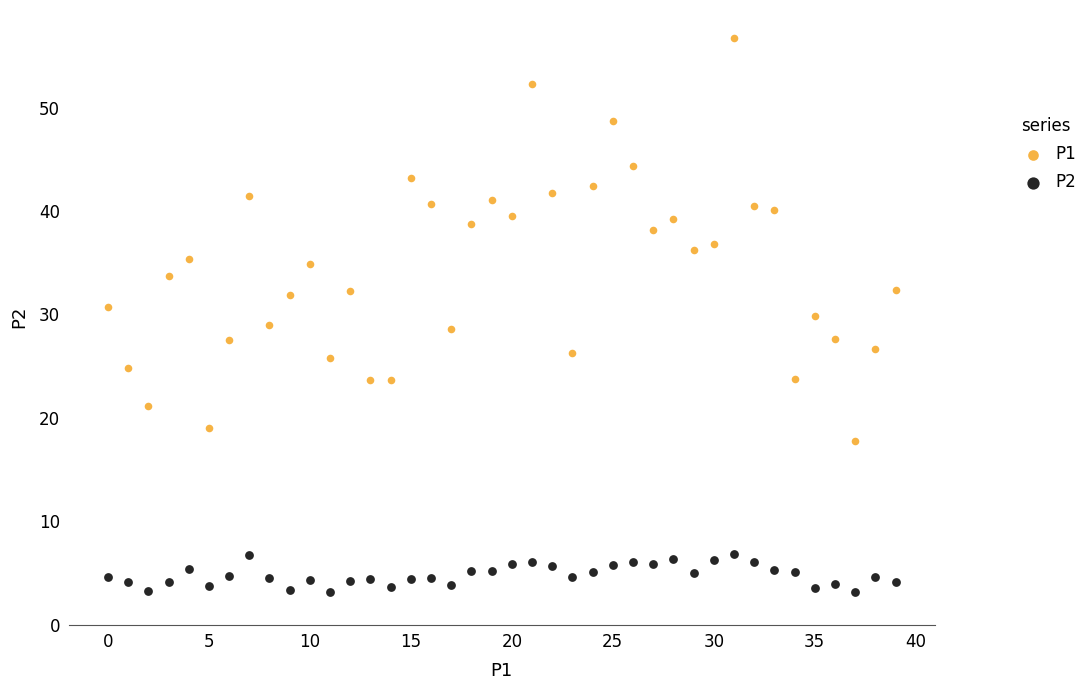

Which series reaches the maximum Y coordinate?

P1